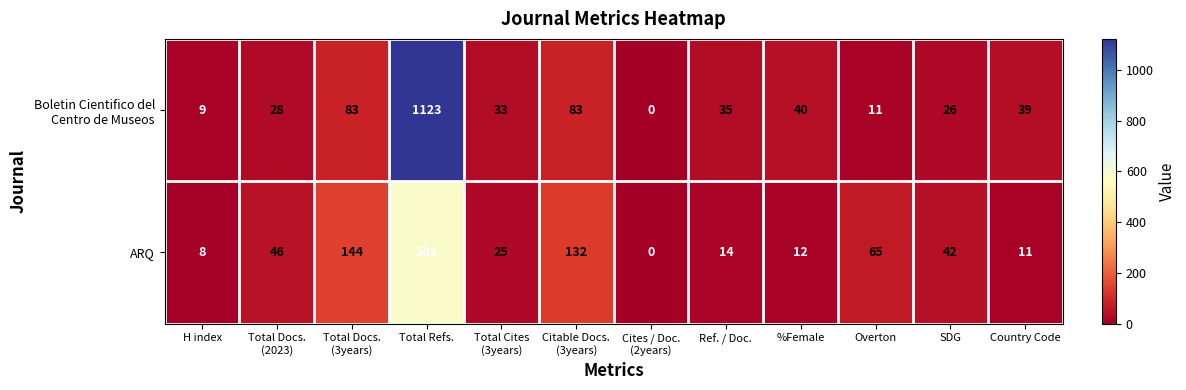

At how many categories does at least one series exceed 308?

1